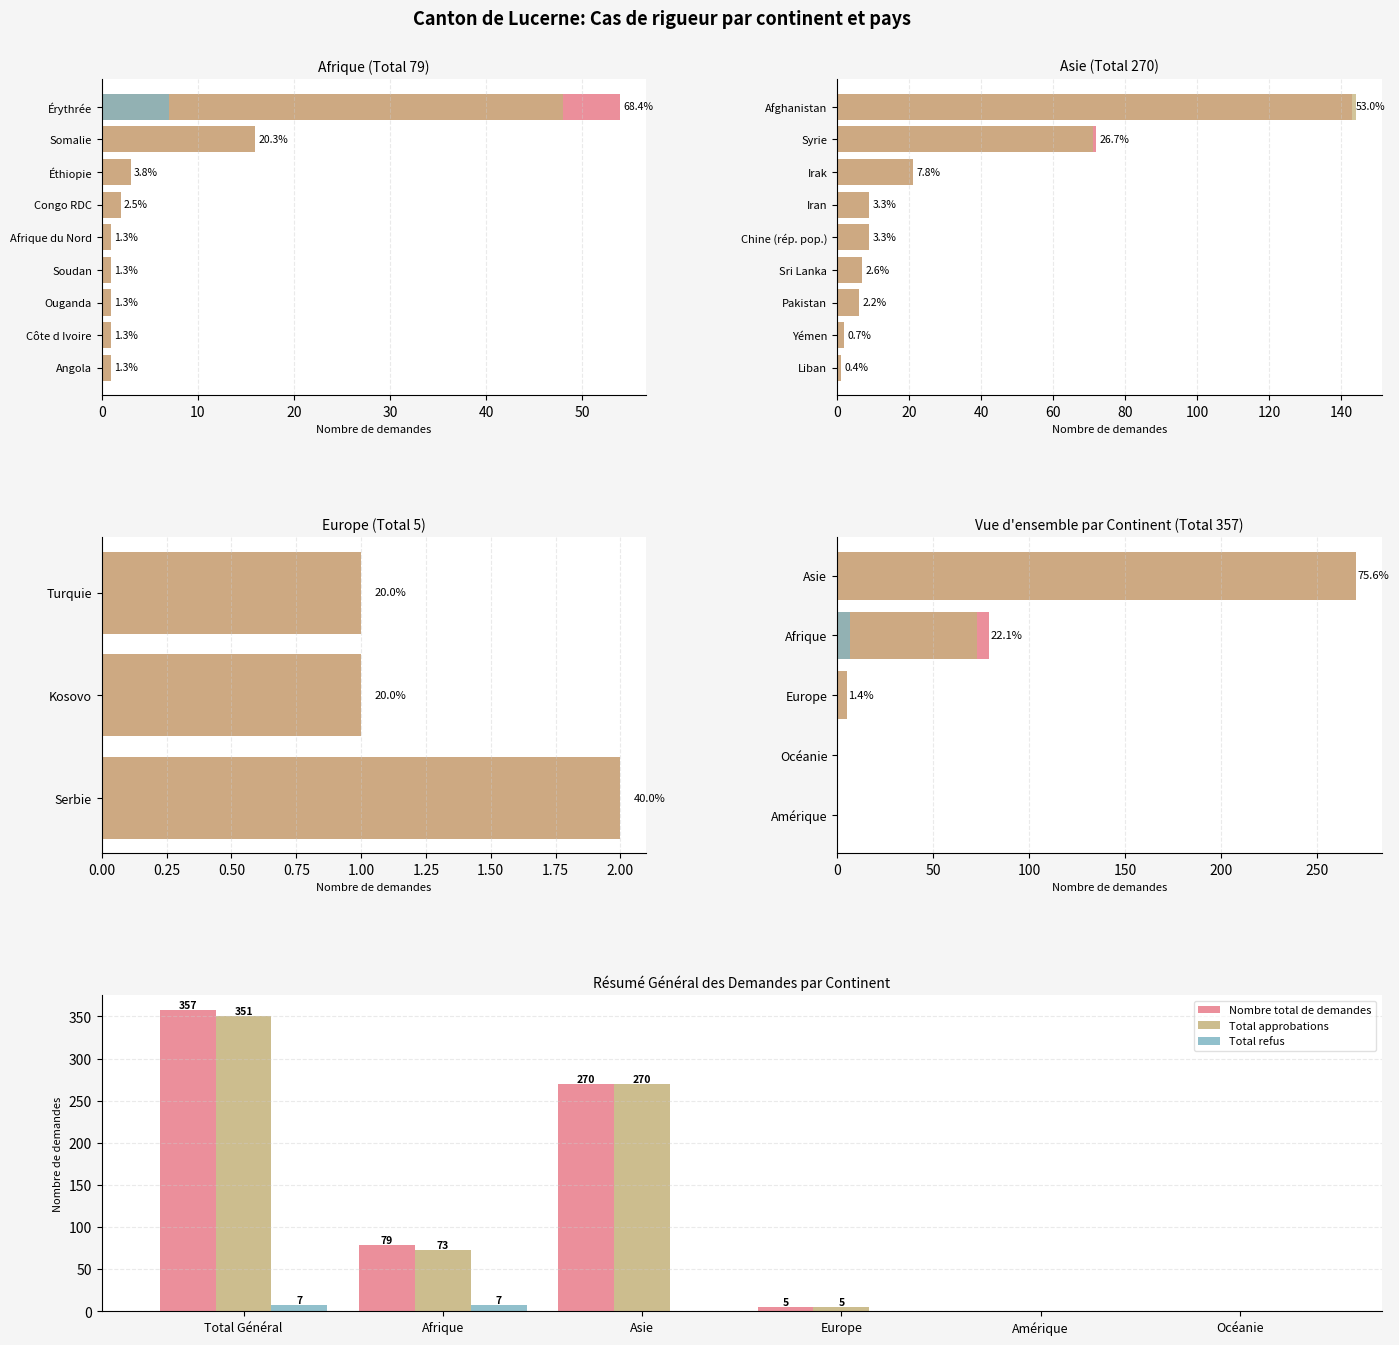

Reading left to right, what are all the values shown in this chart?

Nombre total de demandes: 357	79	270	5	0	0
Total approbations: 351	73	270	5	0	0
Total refus: 7	7	0	0	0	0